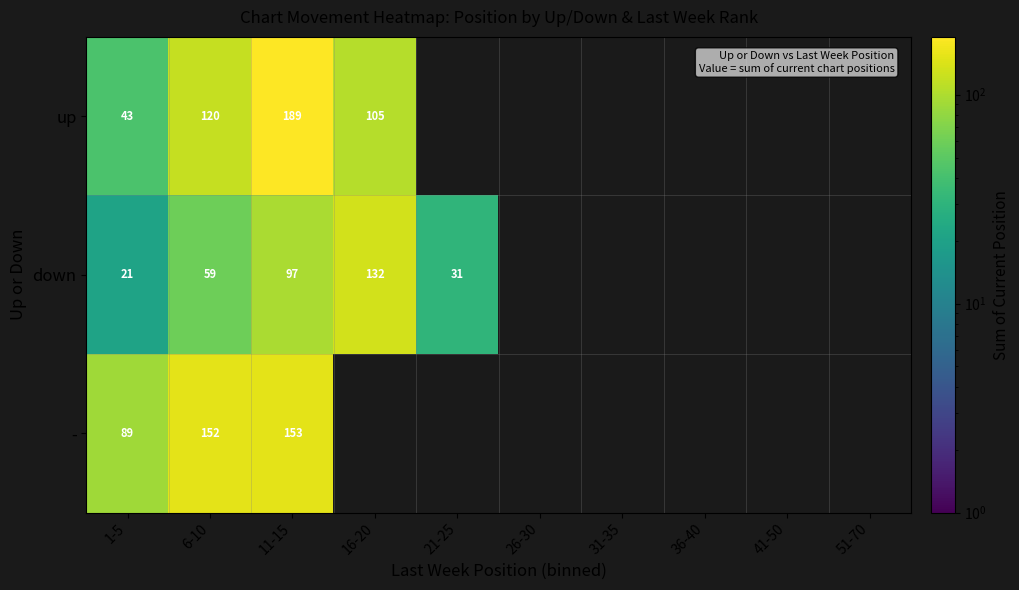

Which series changed the most between 1-5 and 11-15?

up